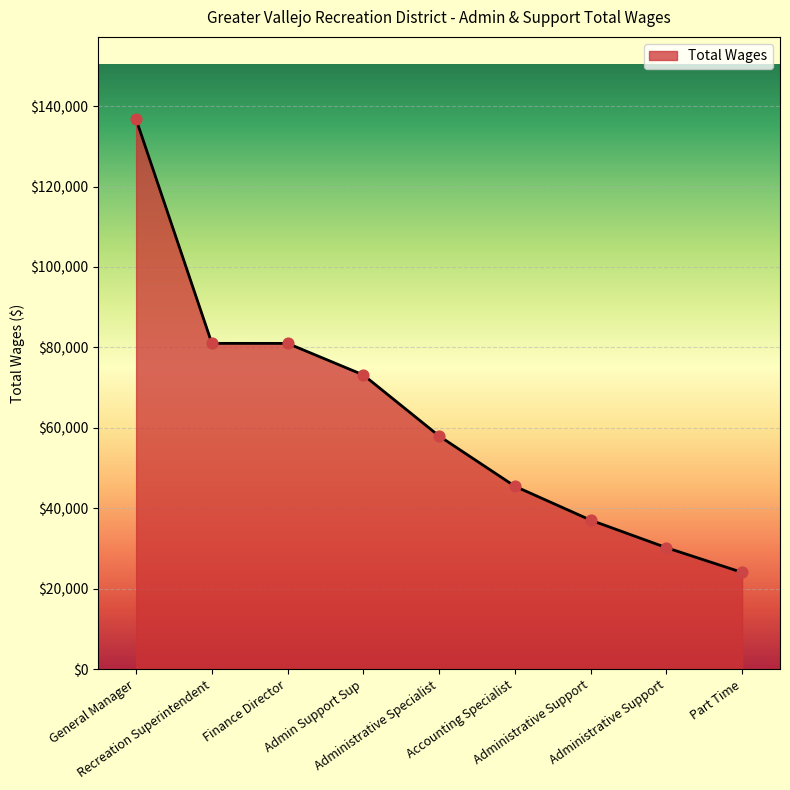

Is this an area chart (filled region under the line)?

Yes